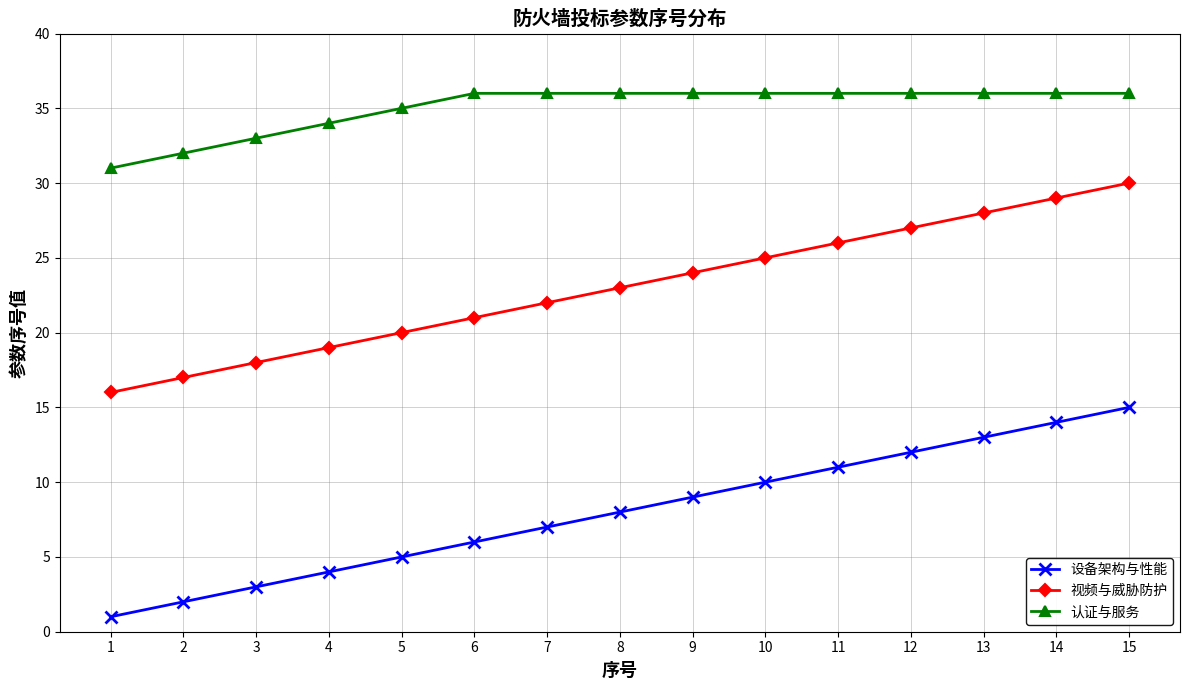

True or false: 认证与服务 and 视频与威胁防护 intersect in this chart.

False